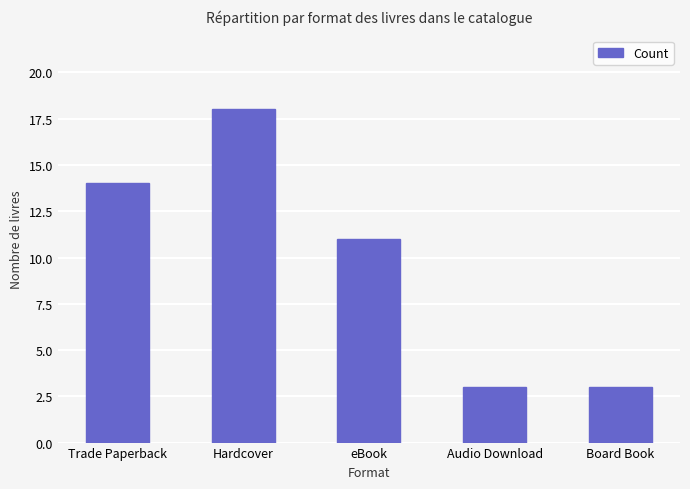

Where does the data first go above 11?

Trade Paperback